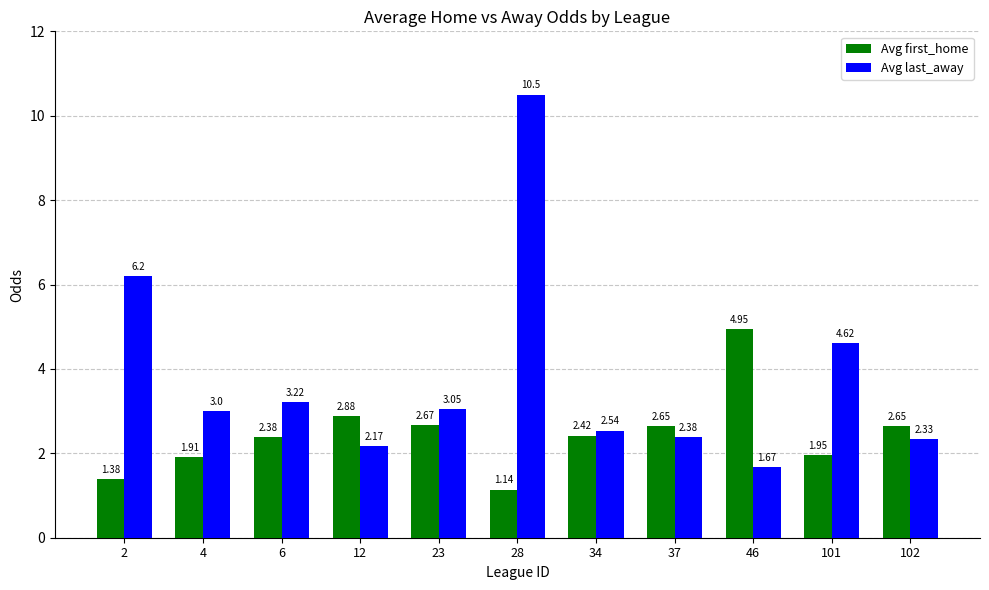

Is the value of Avg last_away at 46 greater than the value of Avg first_home at 34?

No